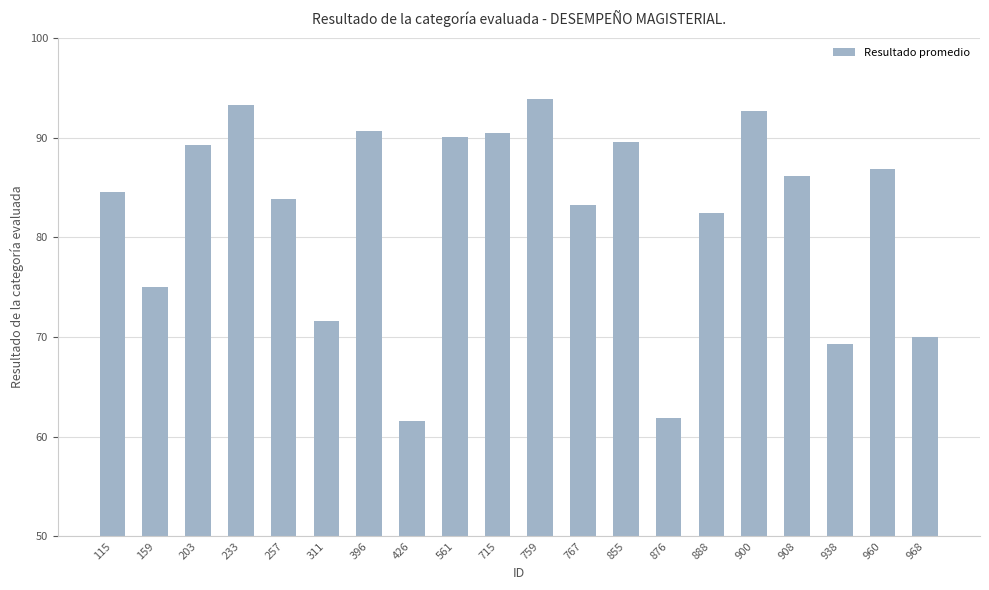

True or false: the data shows 107.0 at 311.

False